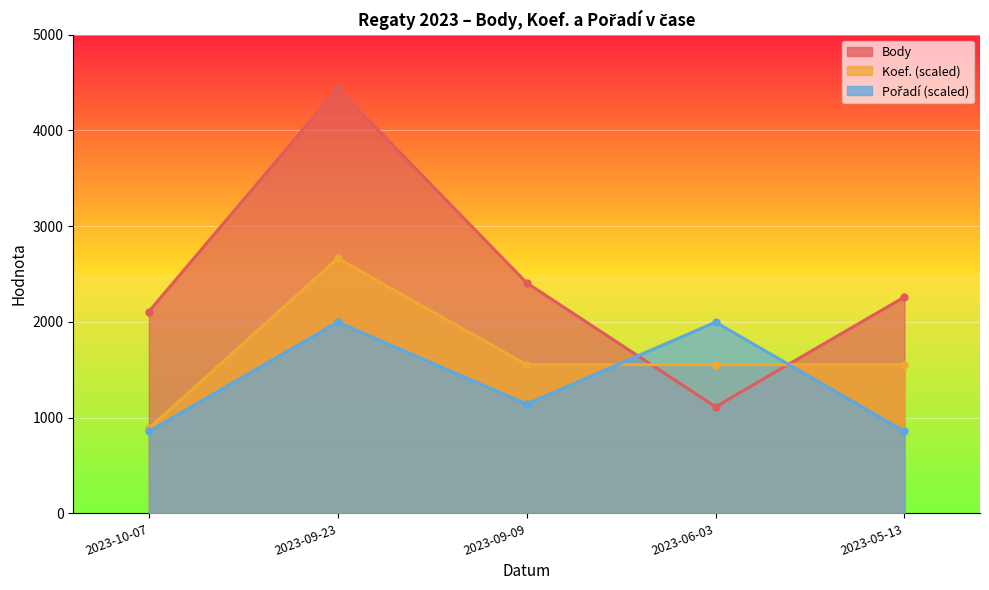

How many lines are shown in the chart?

3